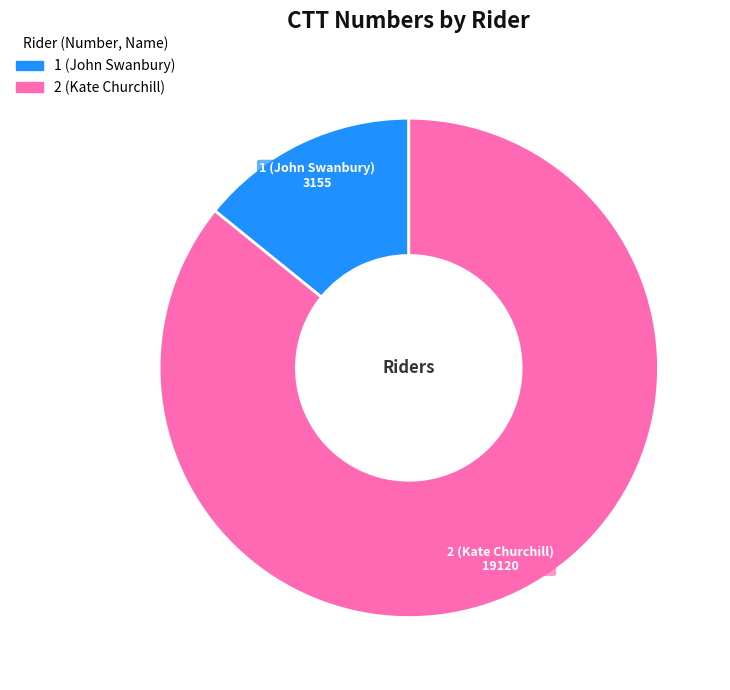

Between 2 (Kate Churchill) and 1 (John Swanbury), which is larger?

2 (Kate Churchill)